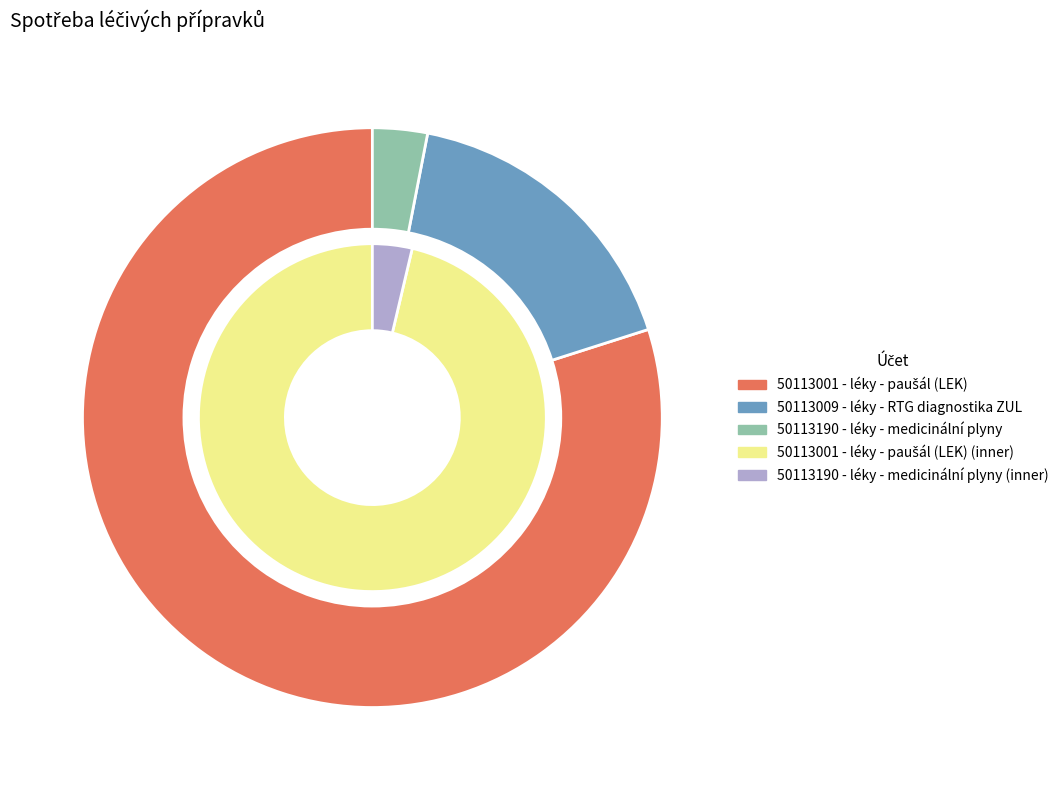

Does 50113009 - léky - RTG diagnostika ZUL account for over 50% of the chart?

No